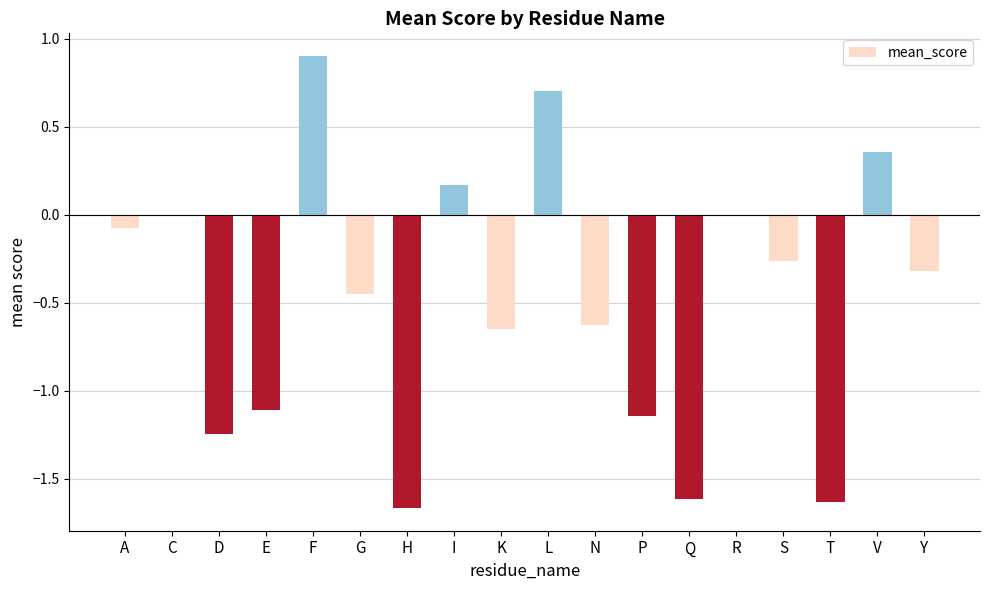

Which category has the highest value across all series?

F